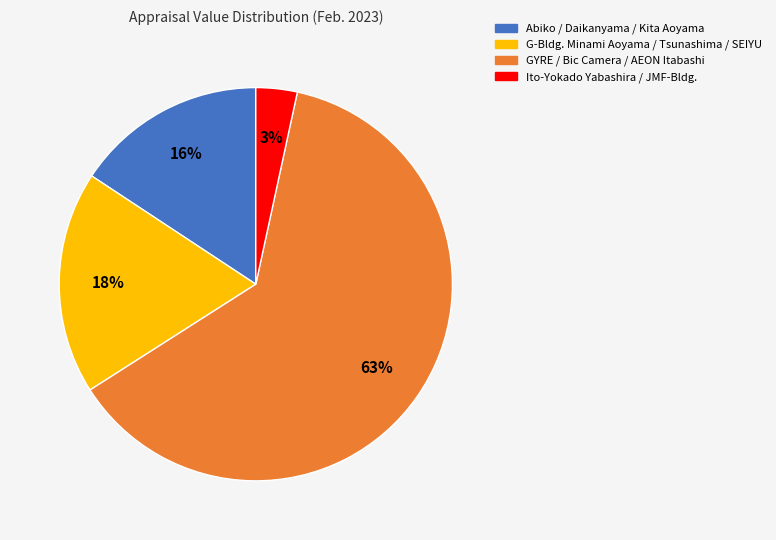

To the nearest percent, what is the average slice percentage?

25%